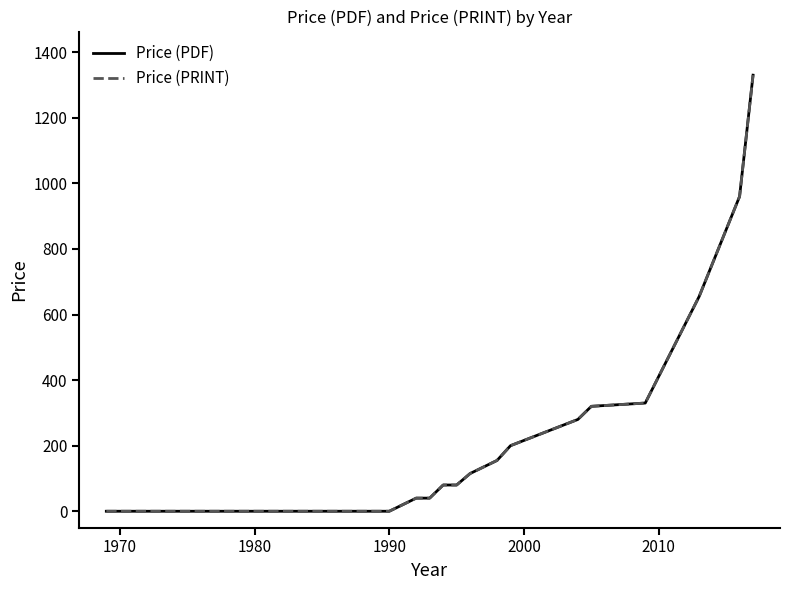

True or false: Price (PRINT) and Price (PDF) intersect in this chart.

False